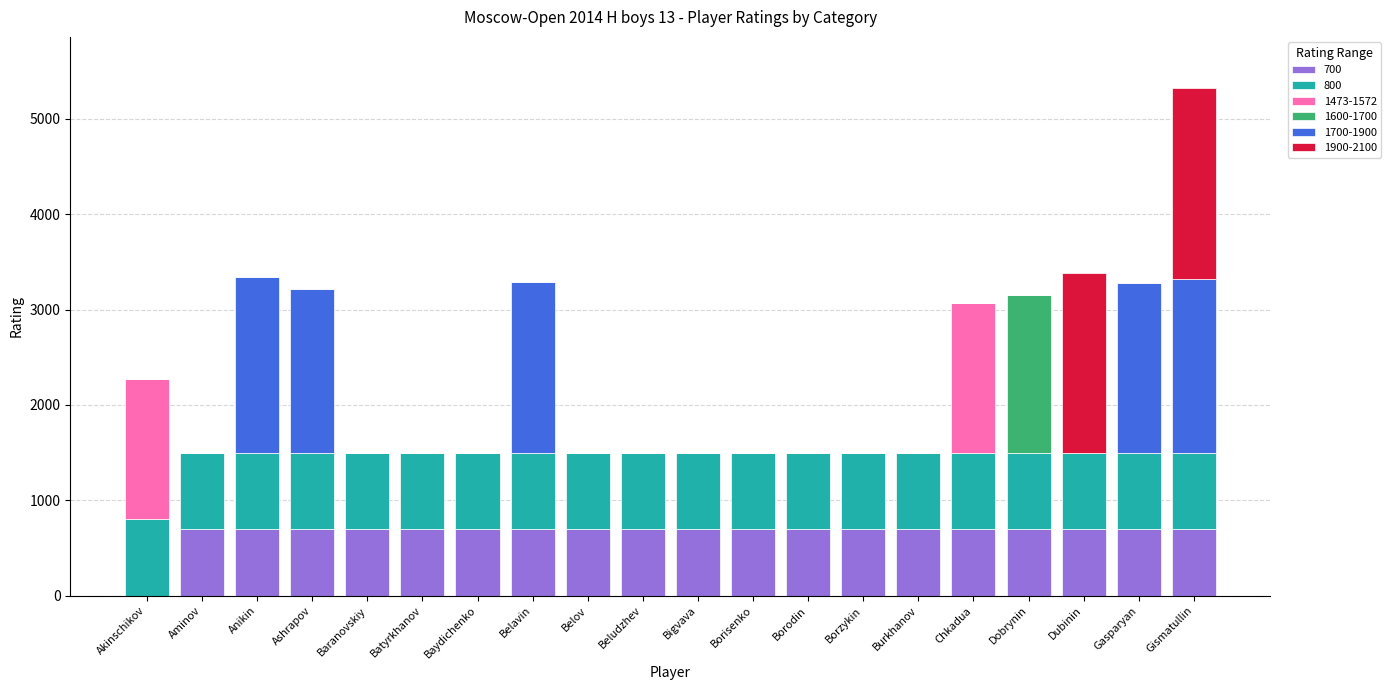

Is it true that 700 equals 700 at Belavin?

True